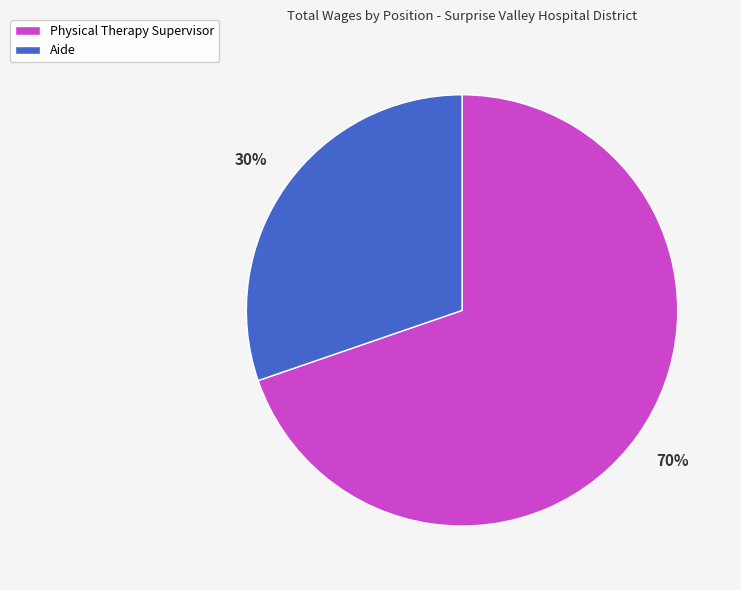

To the nearest percent, what percentage of the pie is Physical Therapy Supervisor?

70%